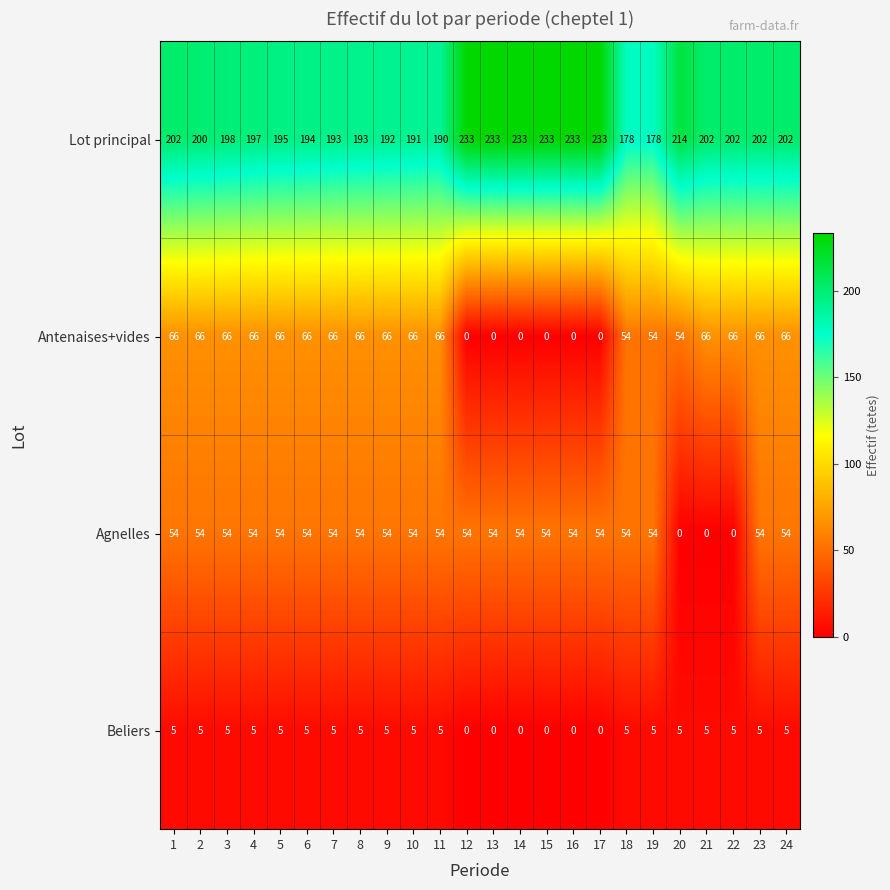

Is it true that Antenaises+vides equals 76 at 19?

False